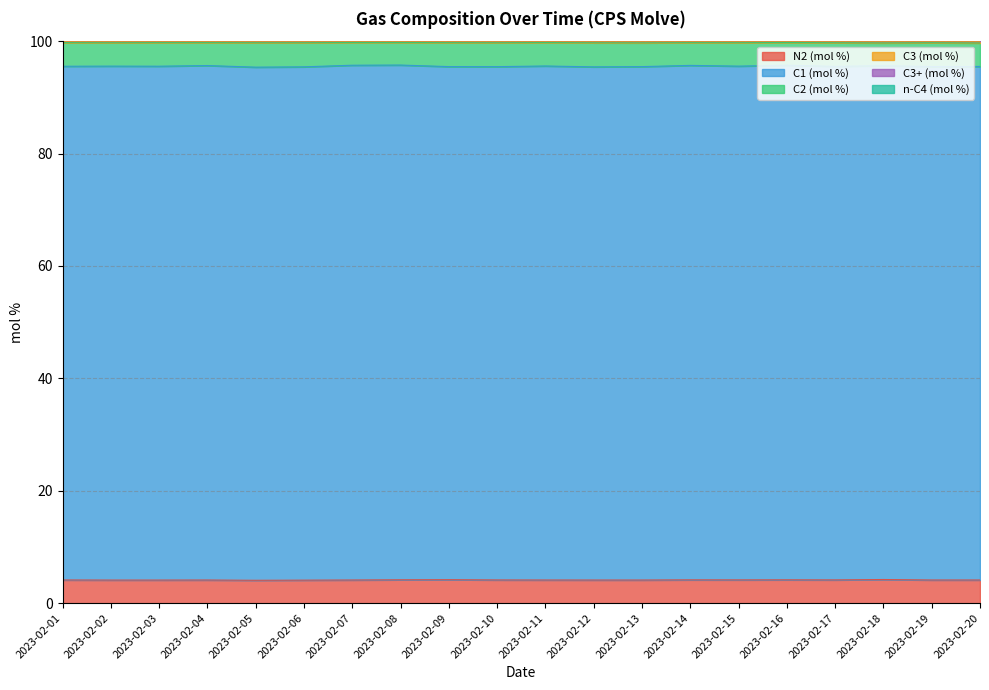

What is the value of the N2 (mol %) point at the 6th from the left?

4.1